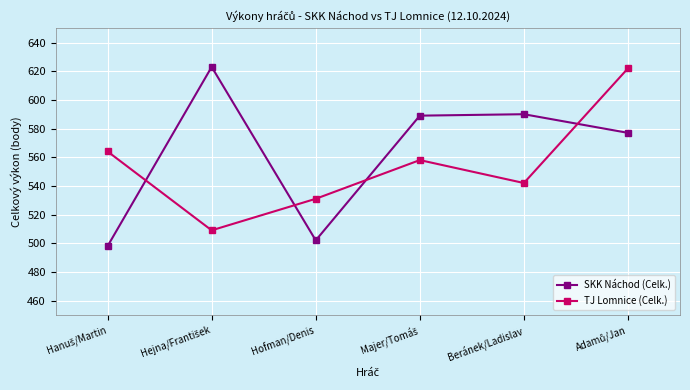

The SKK Náchod (Celk.) series shows 161 at Beránek/Ladislav. True or false?

False